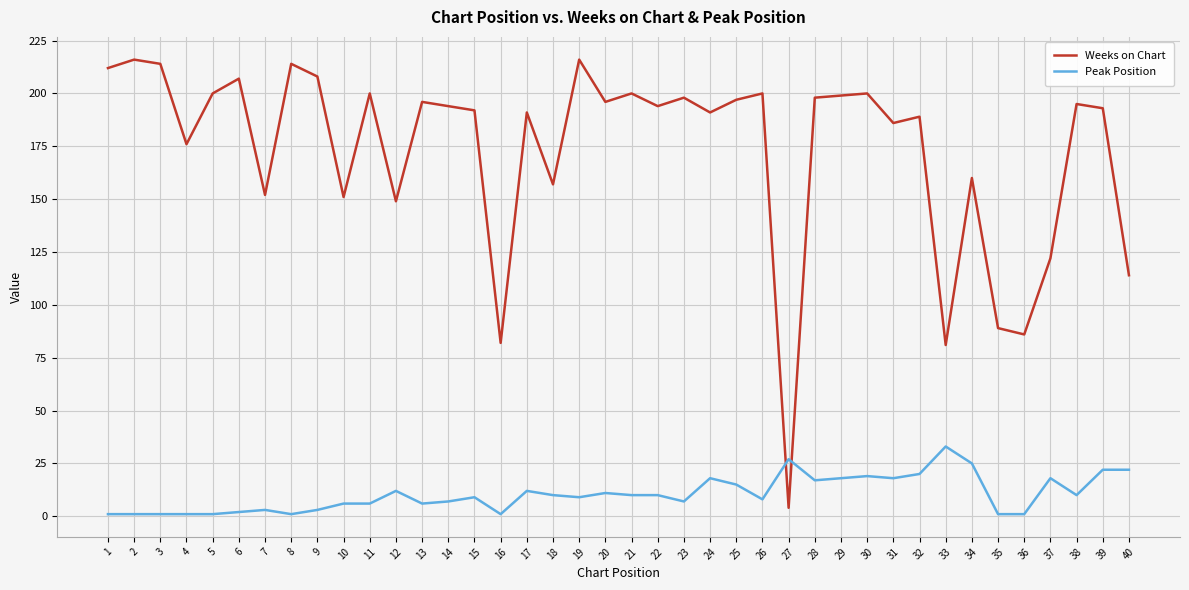

What is the maximum value shown in the chart?

216